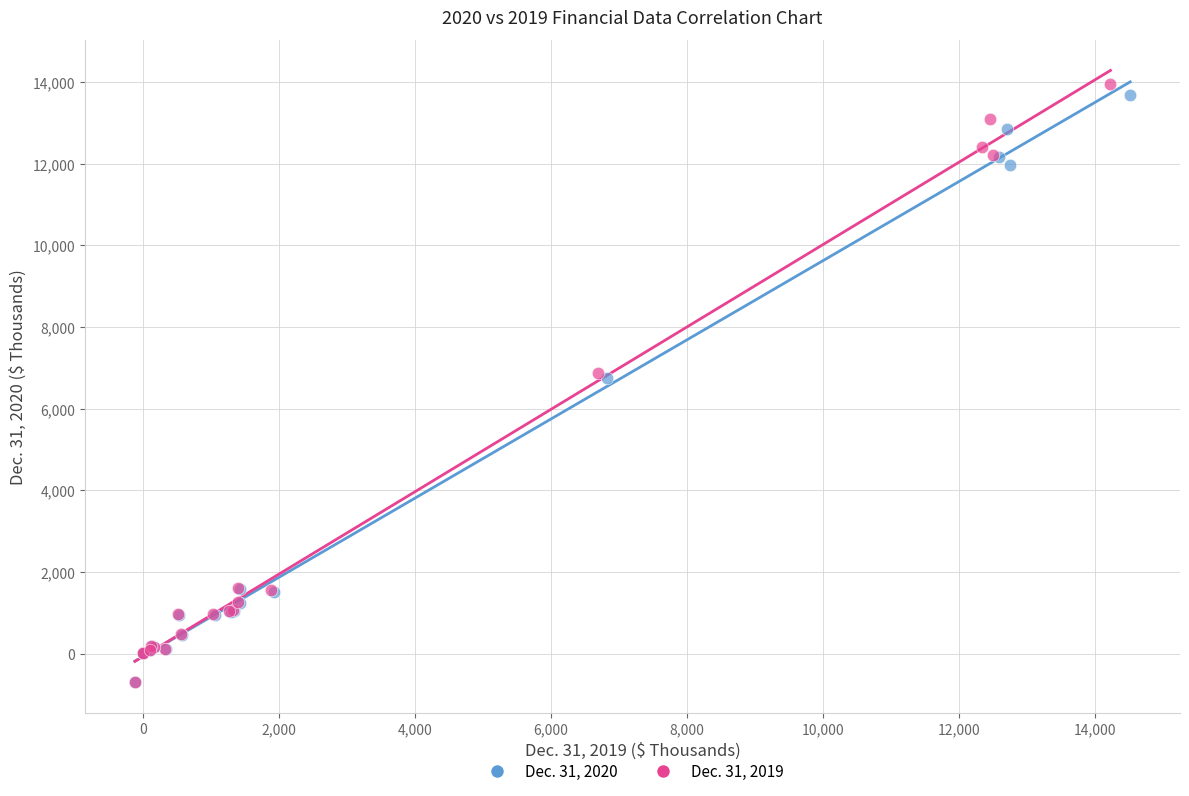

What are all the series names shown in the legend?

Dec. 31, 2020, Dec. 31, 2019